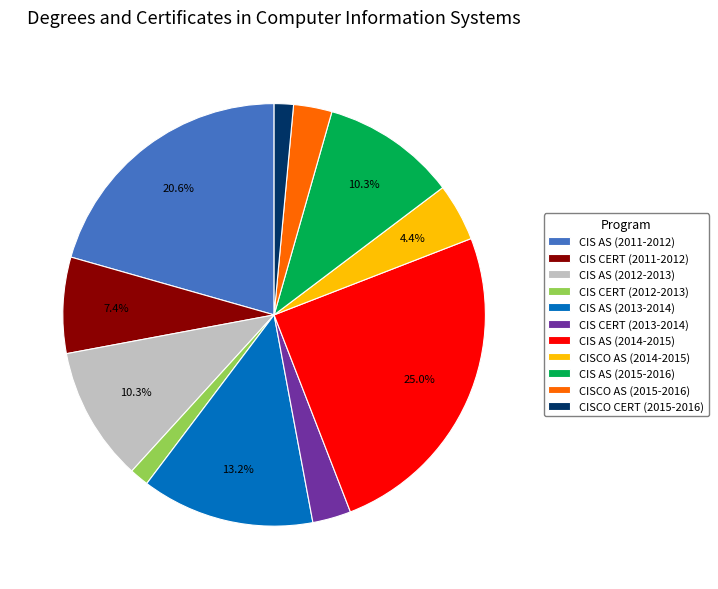

Which category has the biggest portion of the pie?

CIS AS (2014-2015)